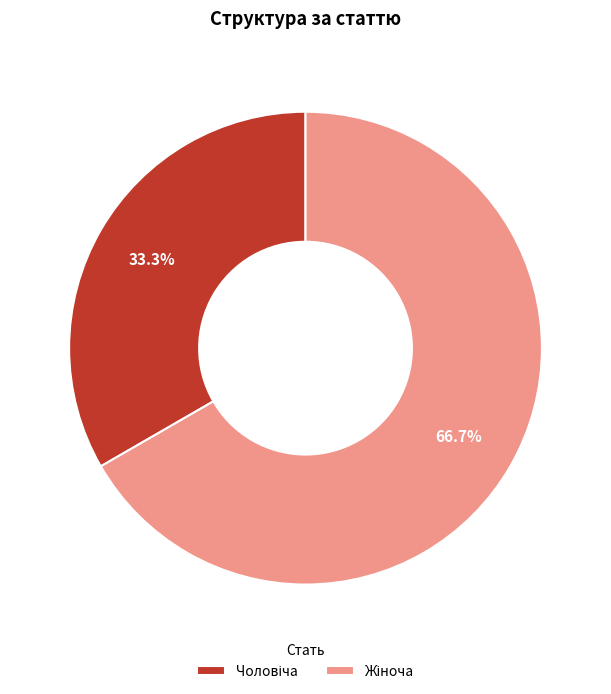

Does any single category account for the majority?

Yes